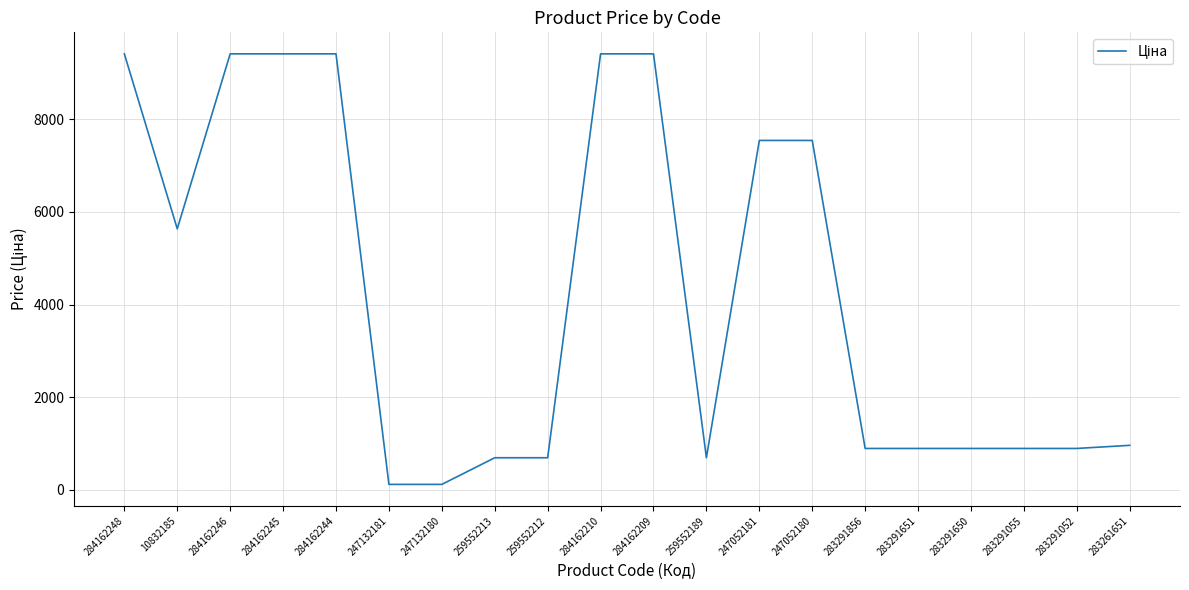

Which has a higher value, 247052181 or 283291856?

247052181